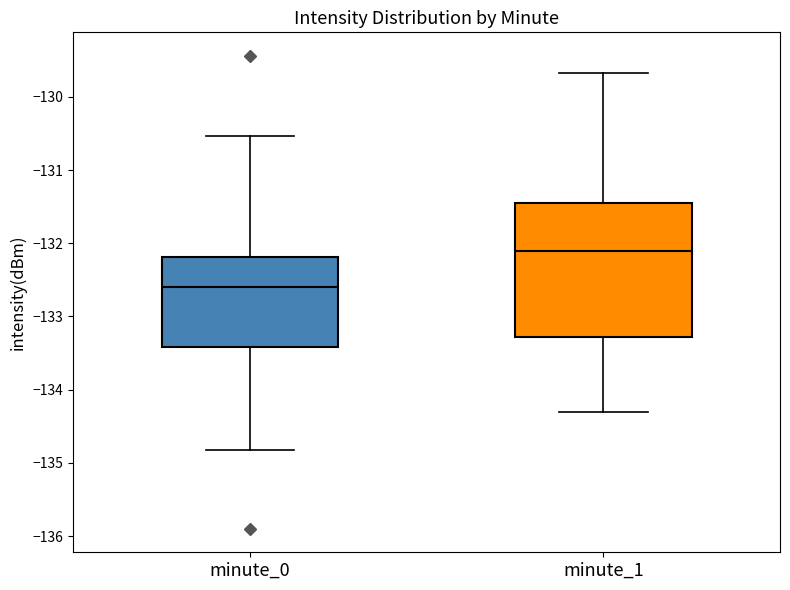

Which box has the highest median line?

minute_1